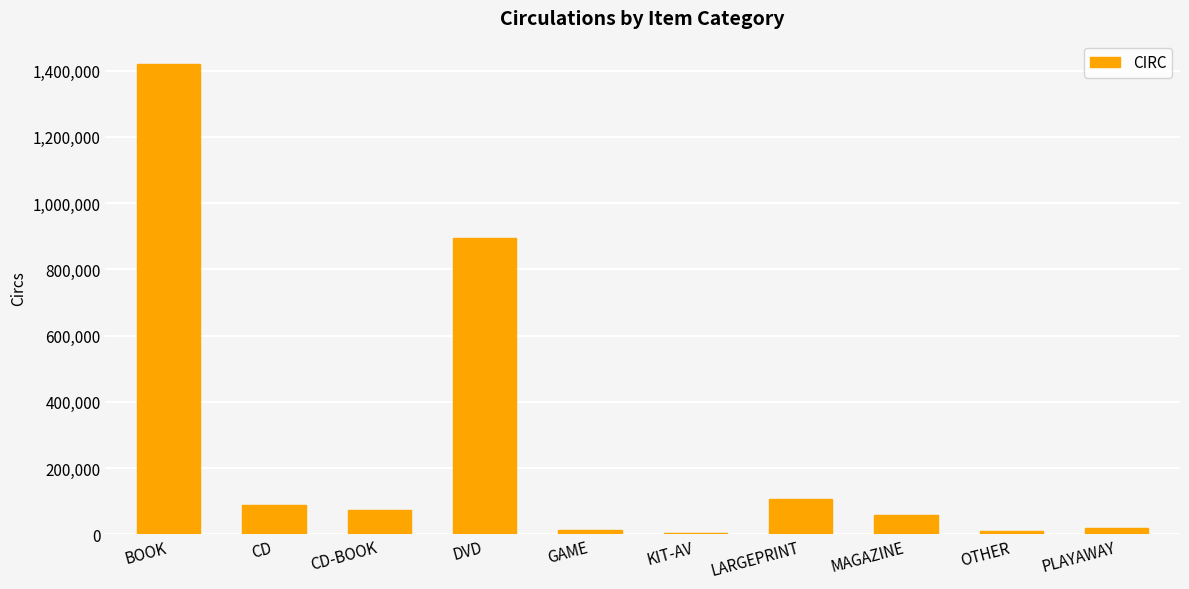

What is the sum of all values?

2684672